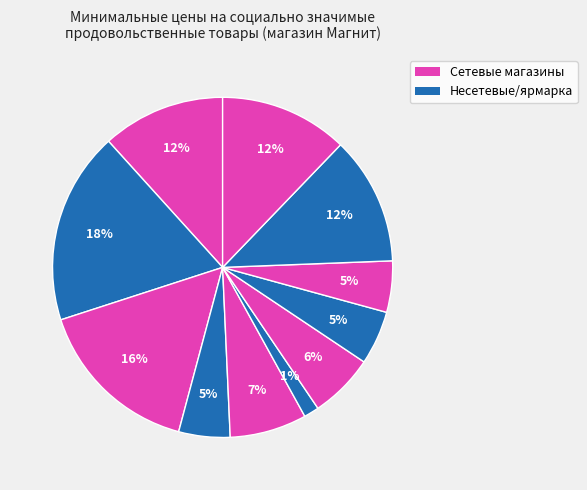

How many slices are in this pie chart?

11